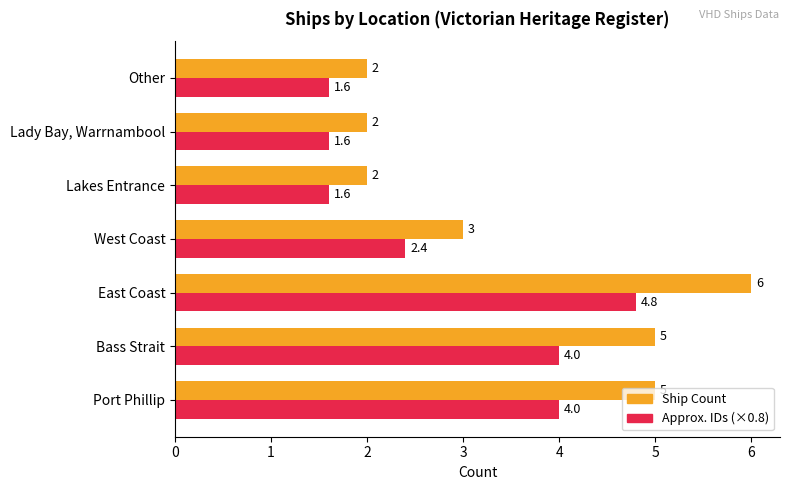

At which category is the sum across all series the highest?

East Coast